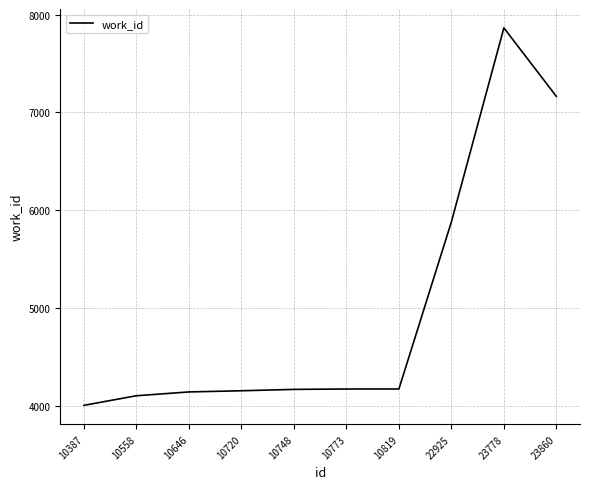

Which has a higher value, 10558 or 22925?

22925